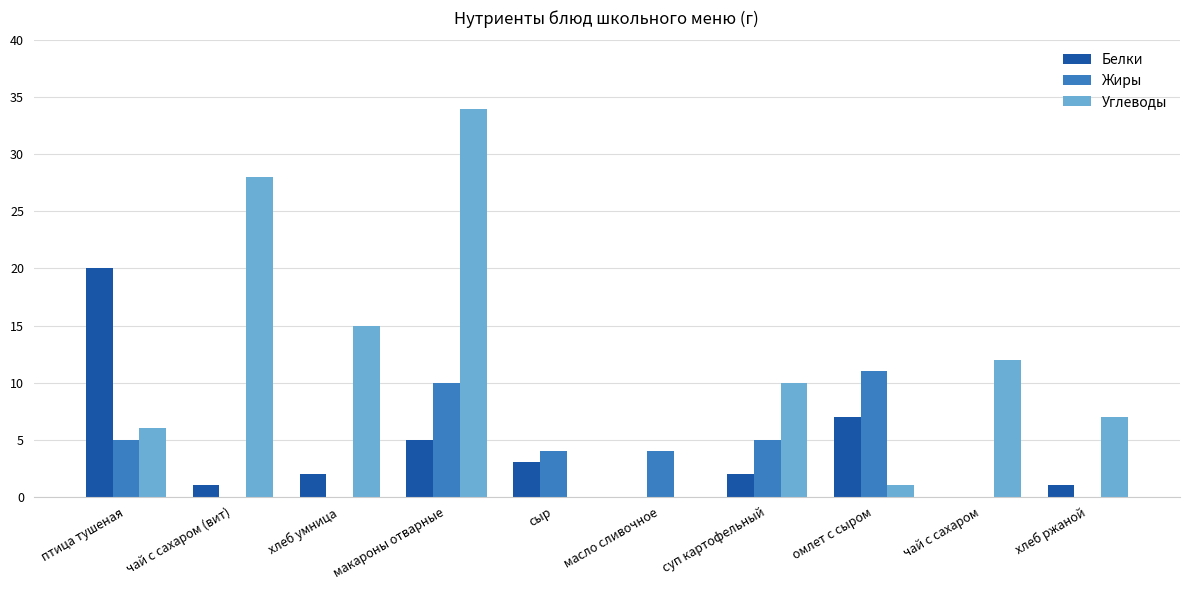

What is the spread (max minus min) of values at омлет с сыром?

10